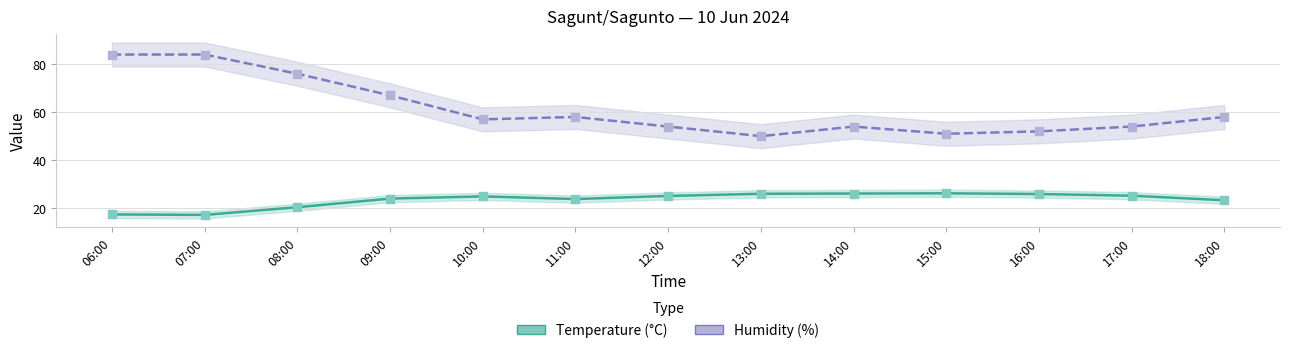

What are all the series names shown in the legend?

Temperature (°C), Humidity (%)